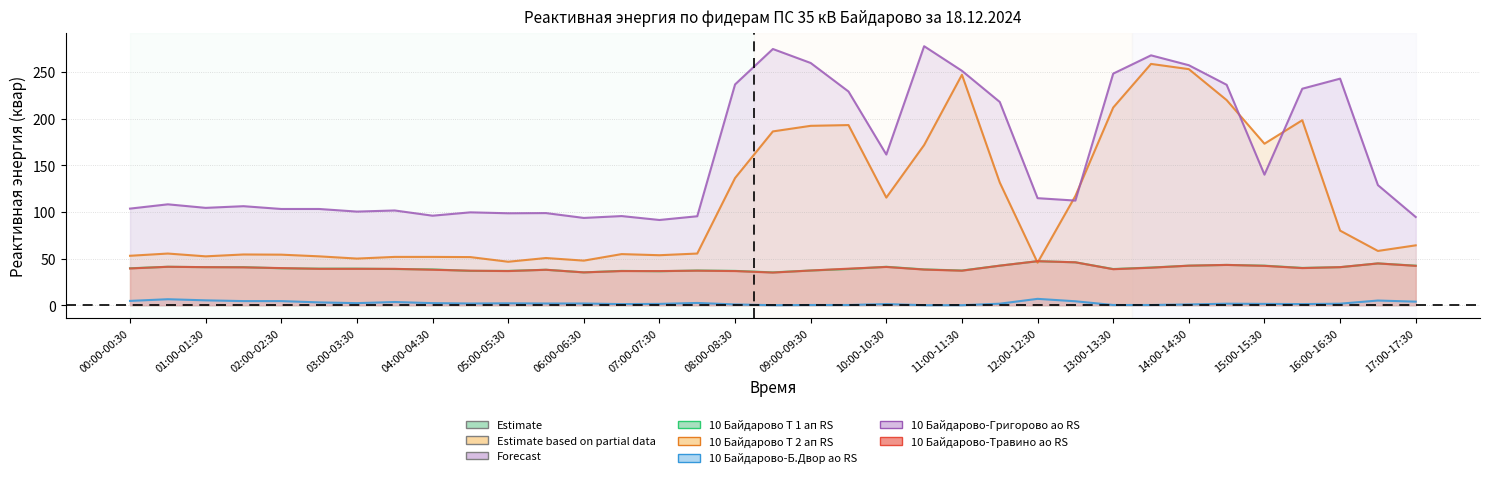

Reading left to right, transcribe all the data shown in this chart.

10 Байдарово Т 1 ап RS: 00:00-00:30=39.6	00:30-01:00=41.2	01:00-01:30=40.8	01:30-02:00=40.8	02:00-02:30=39.6	02:30-03:00=39.2	03:00-03:30=39.2	03:30-04:00=38.8	04:00-04:30=38.4	04:30-05:00=36.8	05:00-05:30=36.8	06:30-06:00=38.0	06:00-06:30=35.2	06:30-07:00=36.8	07:00-07:30=36.4	07:30-08:00=37.2	08:00-08:30=36.8	08:30-09:00=35.2	09:00-09:30=37.2	09:30-10:00=38.8	10:00-10:30=41.2	10:30-11:00=38.4	11:00-11:30=37.2	11:30-12:00=42.4	12:00-12:30=47.2	12:30-13:00=46.0	13:00-13:30=38.8	13:30-14:00=40.4	14:00-14:30=42.4	14:30-15:00=43.2	15:00-15:30=42.4	15:30-16:00=40.0	16:00-16:30=40.8	16:30-17:00=44.8	17:00-17:30=42.4
10 Байдарово Т 2 ап RS: 00:00-00:30=53.0	00:30-01:00=55.4	01:00-01:30=52.4	01:30-02:00=54.4	02:00-02:30=54.2	02:30-03:00=52.4	03:00-03:30=50.0	03:30-04:00=51.8	04:00-04:30=51.8	04:30-05:00=51.6	05:00-05:30=46.6	06:30-06:00=50.6	06:00-06:30=47.8	06:30-07:00=54.8	07:00-07:30=53.6	07:30-08:00=55.4	08:00-08:30=136.4	08:30-09:00=186.4	09:00-09:30=192.4	09:30-10:00=193.2	10:00-10:30=115.4	10:30-11:00=171.8	11:00-11:30=247.2	11:30-12:00=131.6	12:00-12:30=45.6	12:30-13:00=117.2	13:00-13:30=212.0	13:30-14:00=258.8	14:00-14:30=253.2	14:30-15:00=220.0	15:00-15:30=173.2	15:30-16:00=198.4	16:00-16:30=80.0	16:30-17:00=58.2	17:00-17:30=64.2
10 Байдарово-Б.Двор ао RS: 00:00-00:30=4.6	00:30-01:00=6.4	01:00-01:30=5.2	01:30-02:00=4.4	02:00-02:30=4.4	02:30-03:00=3.0	03:00-03:30=2.2	03:30-04:00=3.4	04:00-04:30=2.2	04:30-05:00=1.8	05:00-05:30=2.0	06:30-06:00=1.8	06:00-06:30=1.8	06:30-07:00=1.2	07:00-07:30=1.4	07:30-08:00=2.4	08:00-08:30=0.8	08:30-09:00=0.0	09:00-09:30=0.2	09:30-10:00=0.2	10:00-10:30=1.2	10:30-11:00=0.0	11:00-11:30=0.0	11:30-12:00=1.6	12:00-12:30=6.8	12:30-13:00=4.2	13:00-13:30=0.2	13:30-14:00=0.2	14:00-14:30=0.8	14:30-15:00=1.6	15:00-15:30=1.4	15:30-16:00=1.2	16:00-16:30=1.6	16:30-17:00=5.0	17:00-17:30=3.8
10 Байдарово-Григорово ао RS: 00:00-00:30=103.6	00:30-01:00=108.2	01:00-01:30=104.4	01:30-02:00=106.2	02:00-02:30=103.2	02:30-03:00=103.2	03:00-03:30=100.4	03:30-04:00=101.6	04:00-04:30=96.0	04:30-05:00=99.6	05:00-05:30=98.6	06:30-06:00=98.8	06:00-06:30=93.6	06:30-07:00=95.6	07:00-07:30=91.4	07:30-08:00=95.4	08:00-08:30=236.8	08:30-09:00=274.8	09:00-09:30=259.8	09:30-10:00=229.2	10:00-10:30=161.6	10:30-11:00=277.8	11:00-11:30=251.4	11:30-12:00=218.0	12:00-12:30=114.8	12:30-13:00=112.2	13:00-13:30=248.4	13:30-14:00=268.0	14:00-14:30=257.4	14:30-15:00=236.4	15:00-15:30=140.0	15:30-16:00=232.2	16:00-16:30=243.0	16:30-17:00=128.8	17:00-17:30=94.6
10 Байдарово-Травино ао RS: 00:00-00:30=39.4	00:30-01:00=41.2	01:00-01:30=40.8	01:30-02:00=40.6	02:00-02:30=39.8	02:30-03:00=39.0	03:00-03:30=39.0	03:30-04:00=39.0	04:00-04:30=38.0	04:30-05:00=37.0	05:00-05:30=36.6	06:30-06:00=38.0	06:00-06:30=35.2	06:30-07:00=36.6	07:00-07:30=36.6	07:30-08:00=37.0	08:00-08:30=36.6	08:30-09:00=35.0	09:00-09:30=37.2	09:30-10:00=39.2	10:00-10:30=41.0	10:30-11:00=38.2	11:00-11:30=37.0	11:30-12:00=42.4	12:00-12:30=47.2	12:30-13:00=46.0	13:00-13:30=38.6	13:30-14:00=40.2	14:00-14:30=42.4	14:30-15:00=43.2	15:00-15:30=42.2	15:30-16:00=39.8	16:00-16:30=40.8	16:30-17:00=44.8	17:00-17:30=42.2